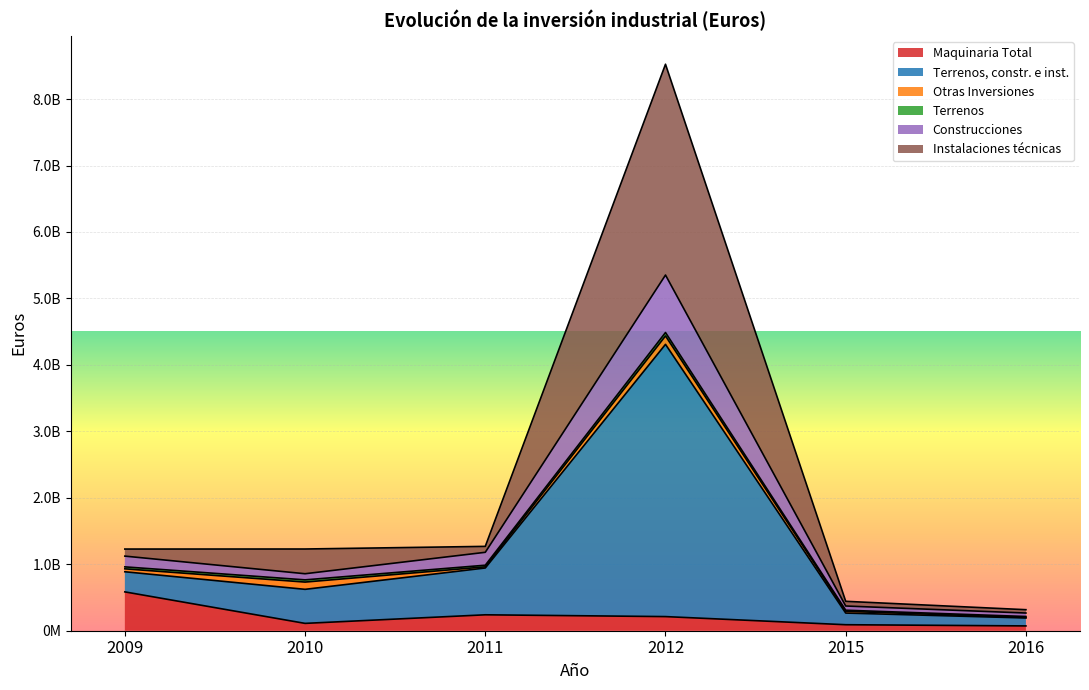

Does the chart display data point markers on the line(s)?

No